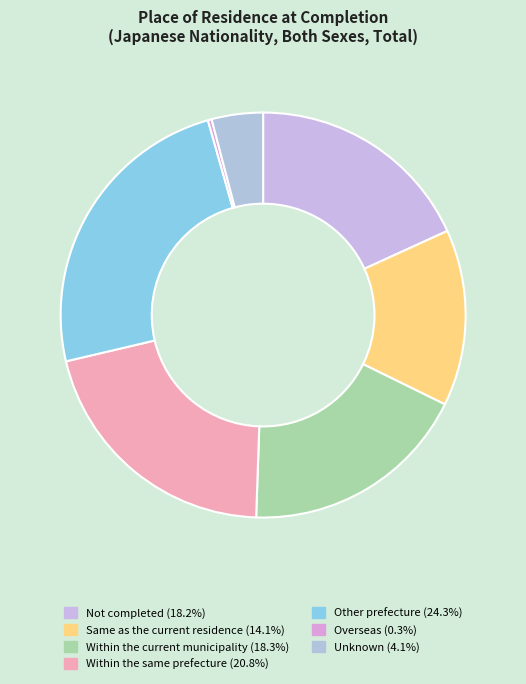

Count the number of slices in the pie.

7